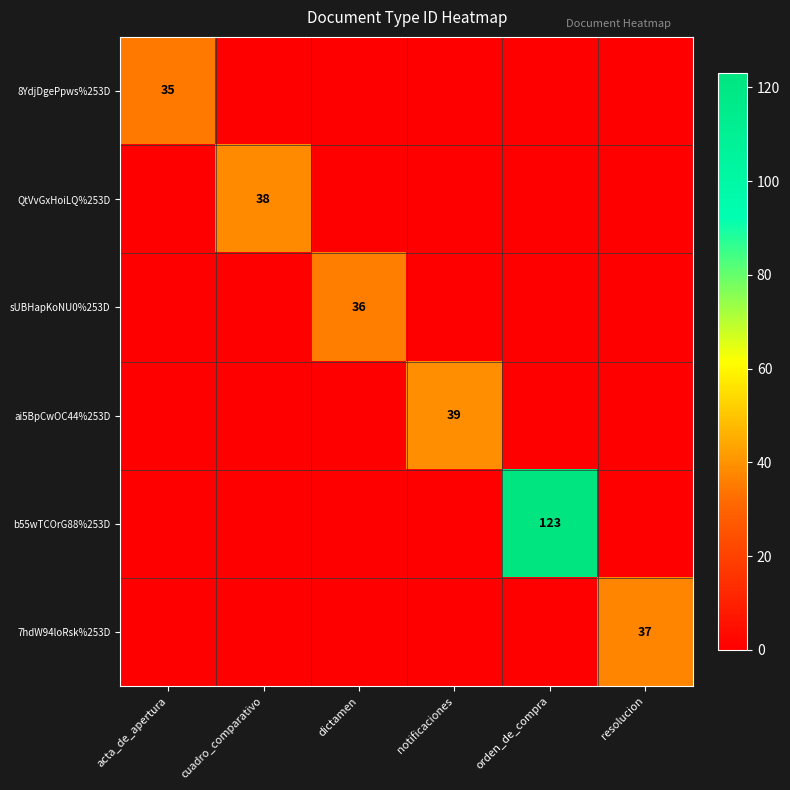

True or false: b55wTCOrG88%253D has a value of 189 at orden_de_compra.

False